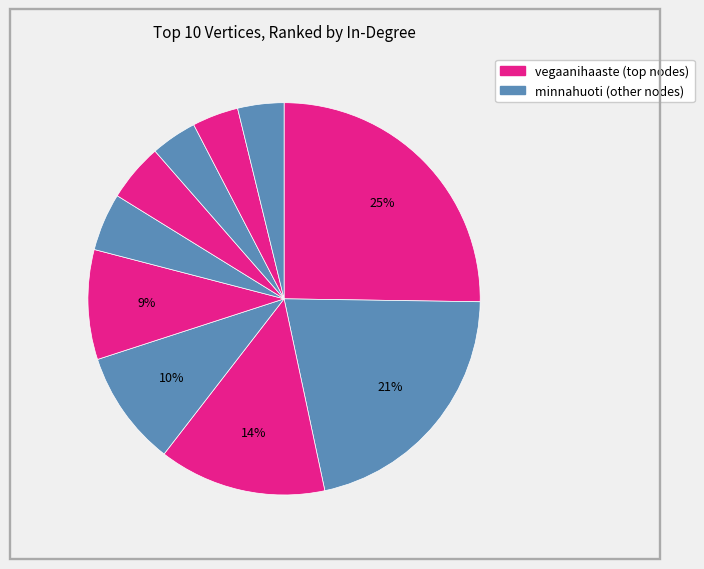

What is the largest slice in the pie chart?

vegaanihaaste